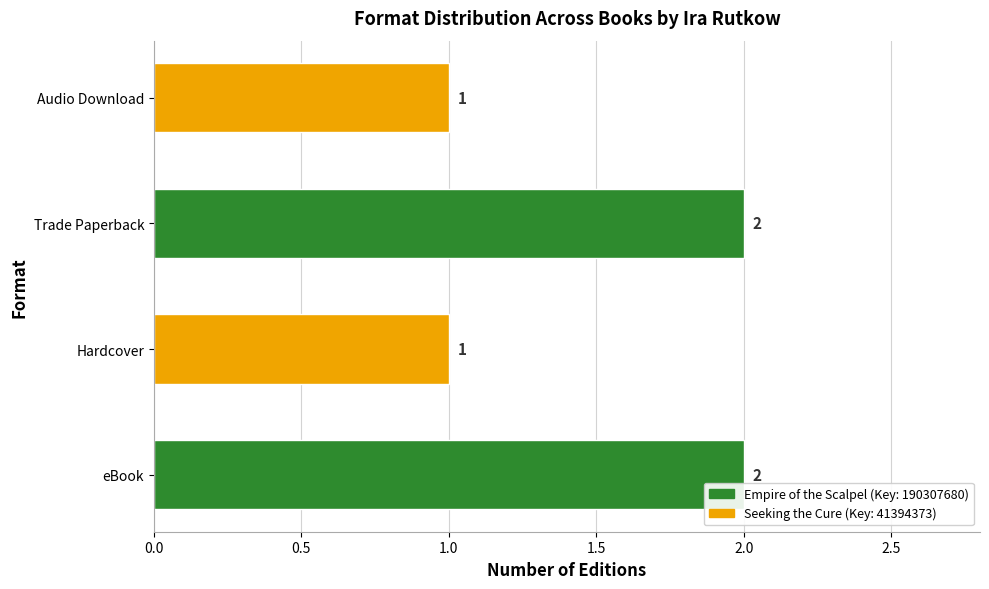

Does the chart contain any negative values?

No